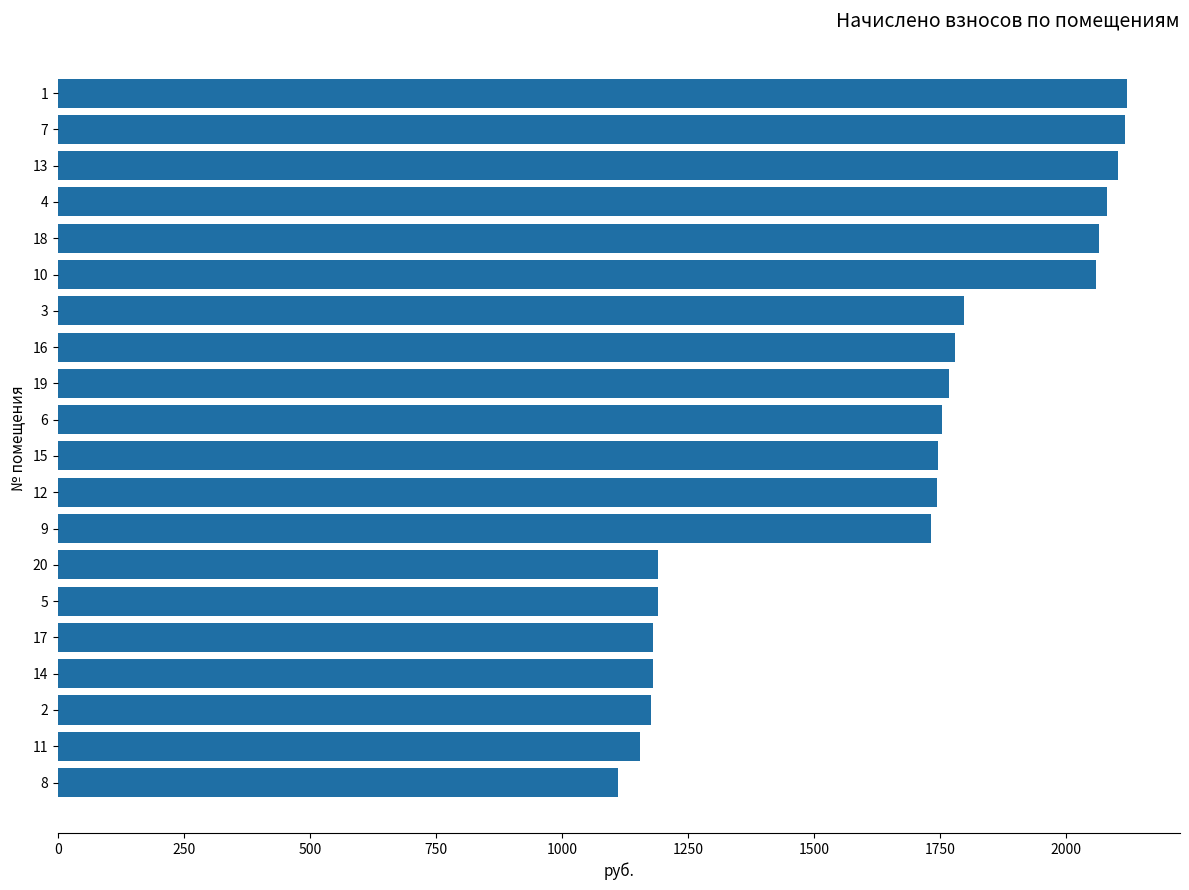

What is the approximate value at 1?

2120.5